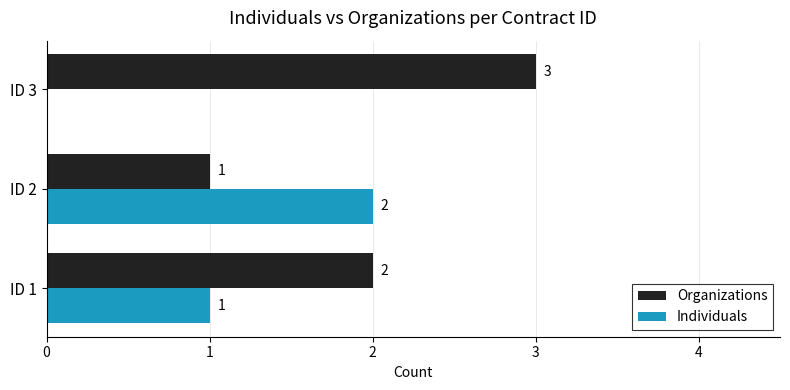

Is it true that Individuals equals 1 at ID 1?

True